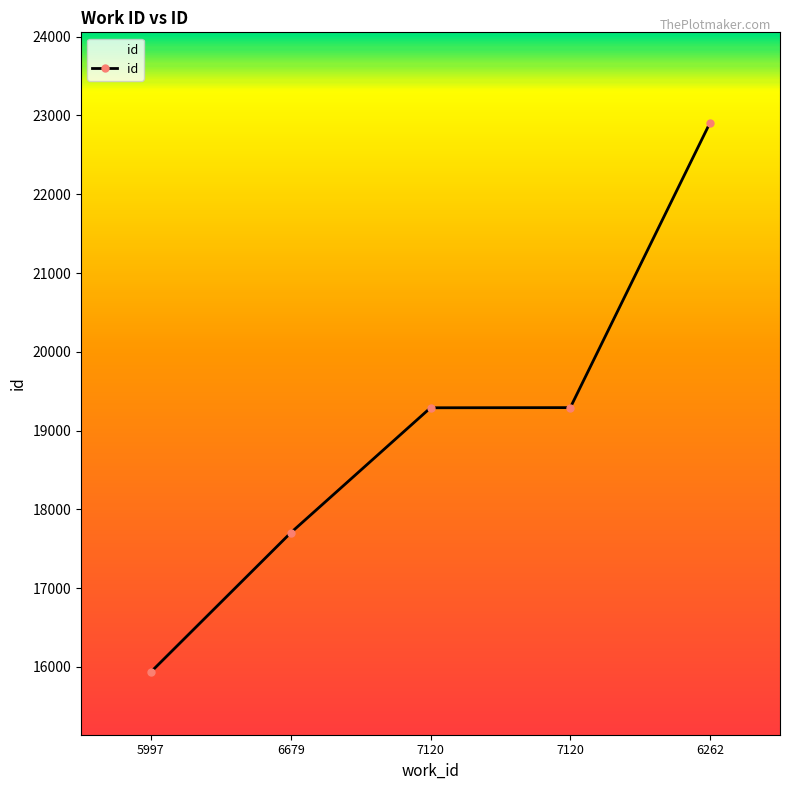

At which label is the value closest to 19423?

7120